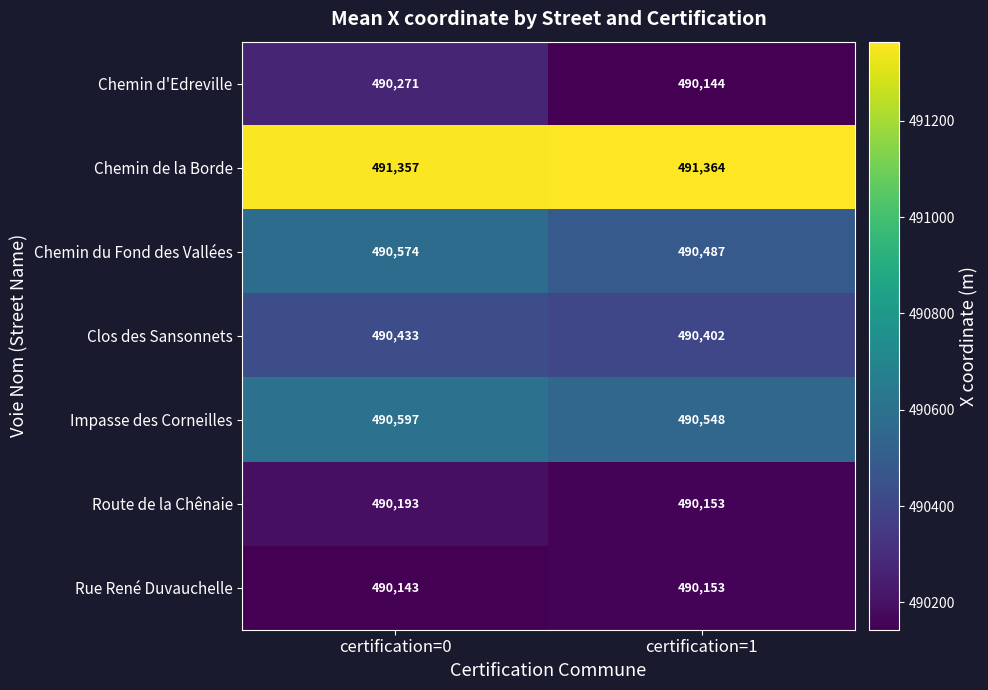

What is the approximate value of Route de la Chênaie at certification=1?

490153